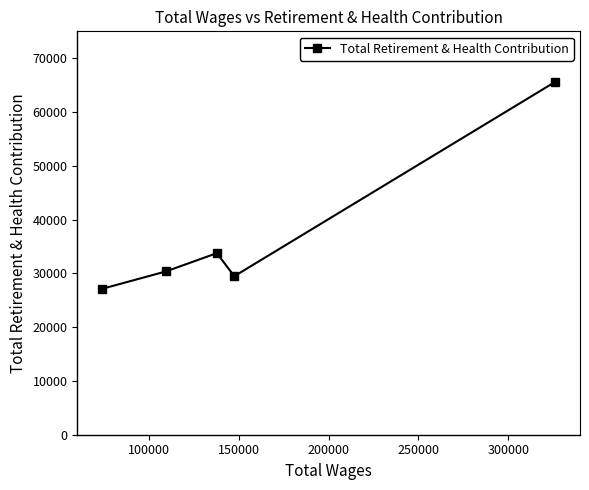

What is the greatest value displayed?

65619